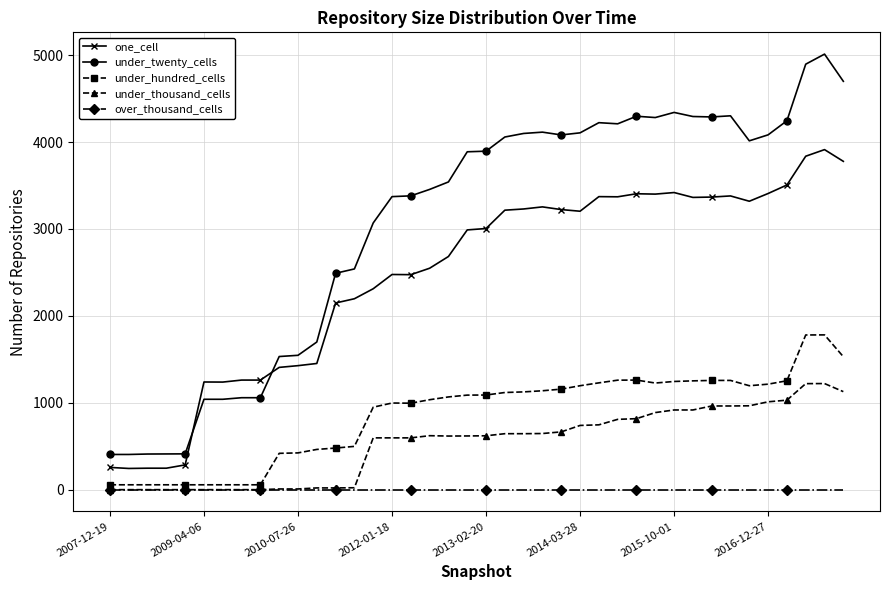

How many lines are shown in the chart?

5